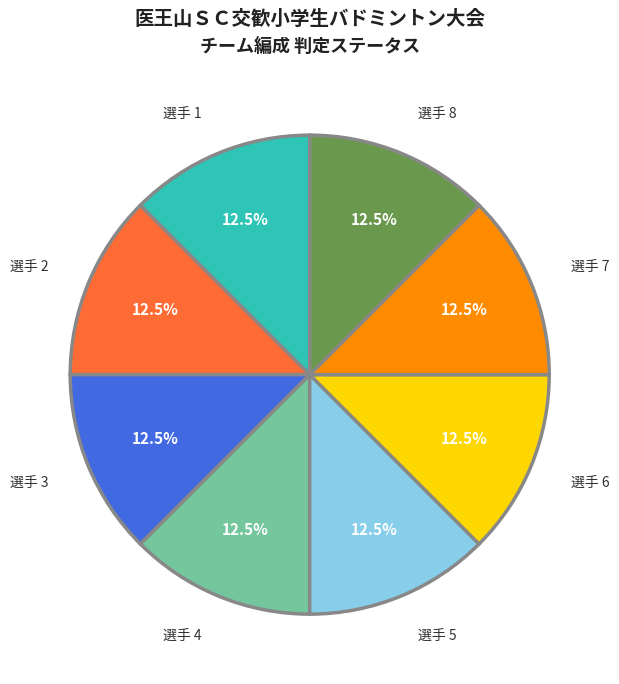

Is there any slice that represents more than half of the pie?

No